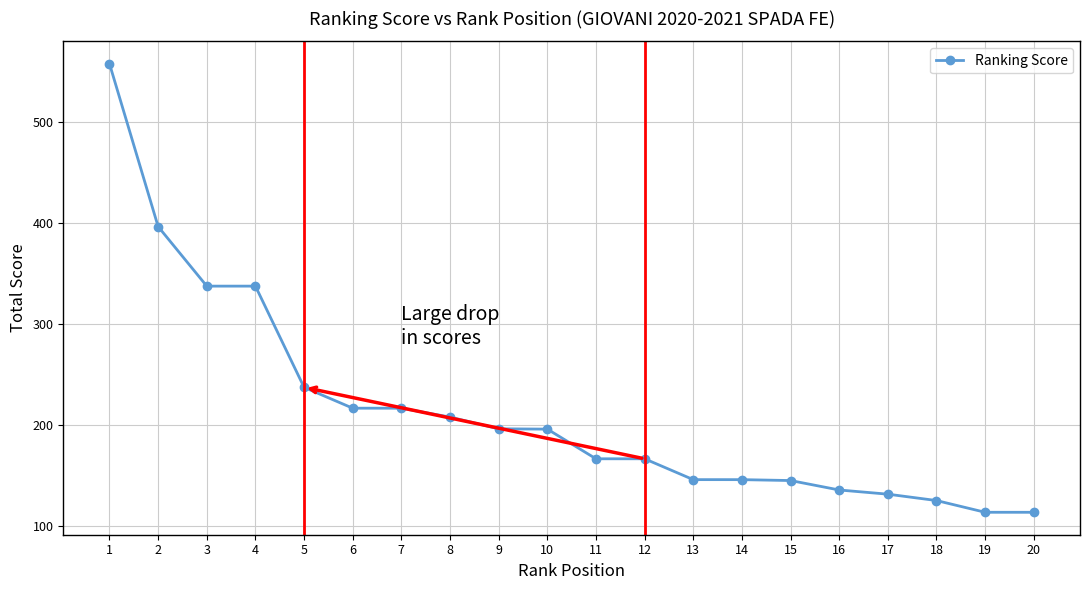

What is the sum of all values?

4295.3